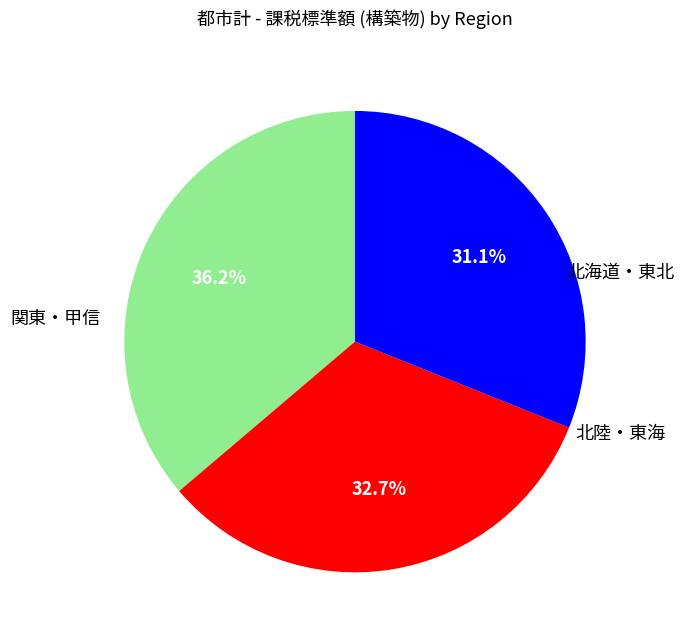

How many slices are in this pie chart?

3